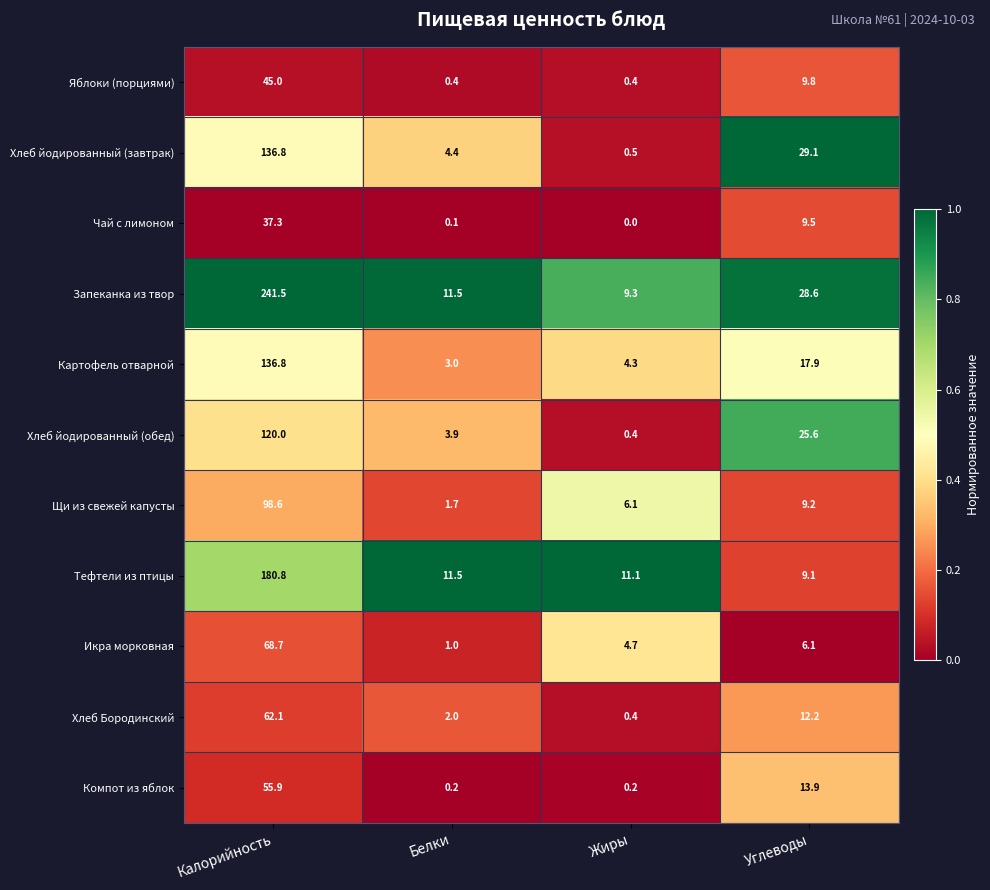

Count the number of data series in this chart.

11